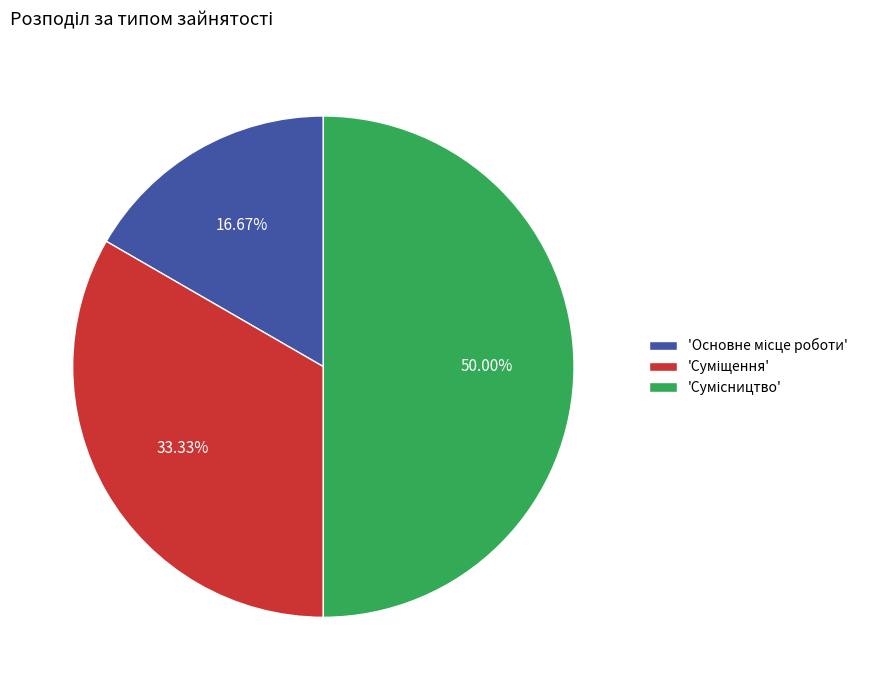

To the nearest percent, what is the difference between the largest and smallest slice percentages?

33%